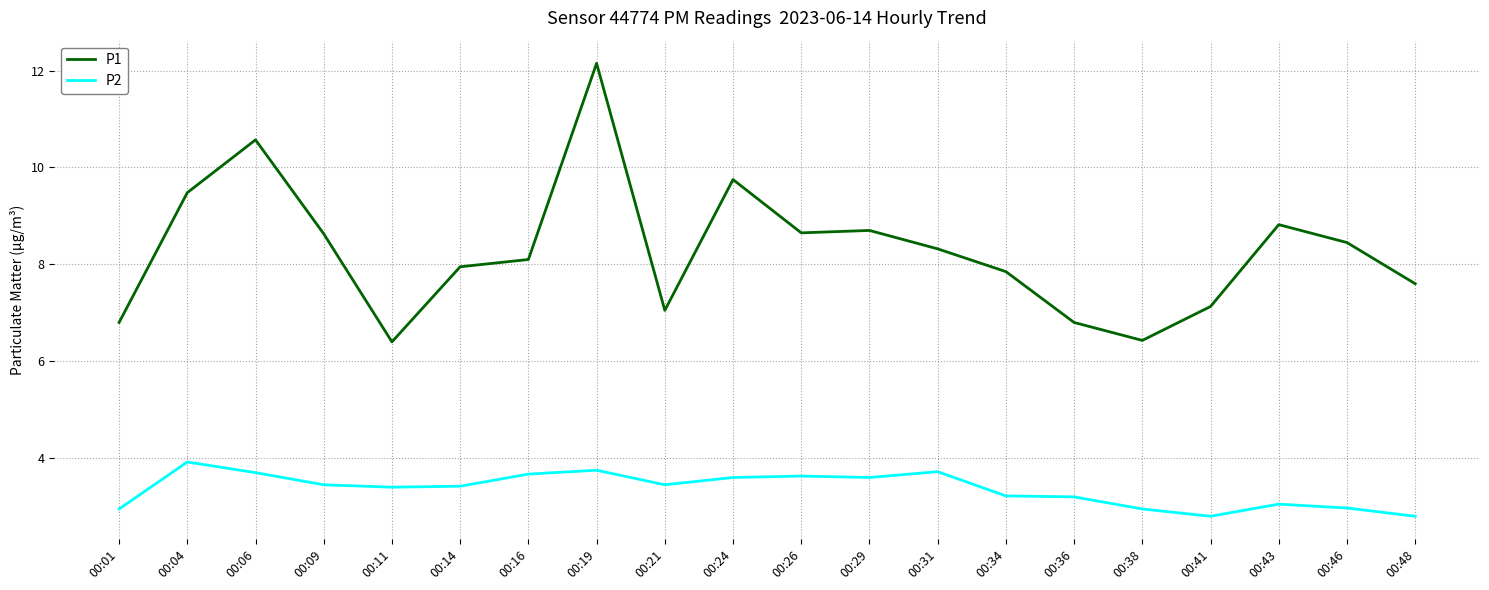

What are all the series names shown in the legend?

P1, P2